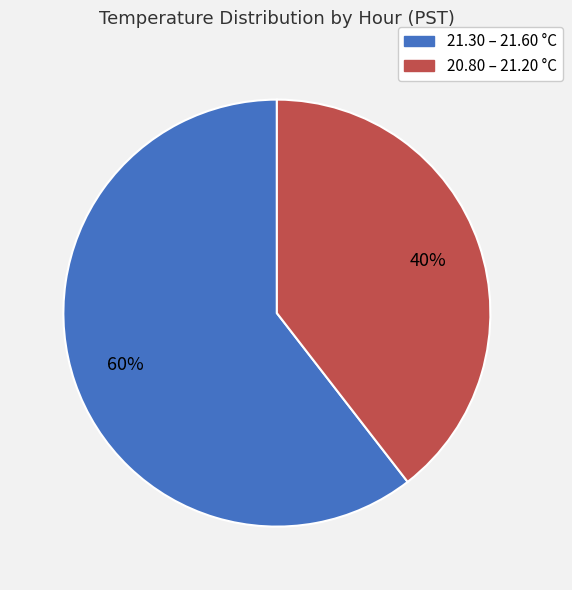

Is there any slice that represents more than half of the pie?

Yes